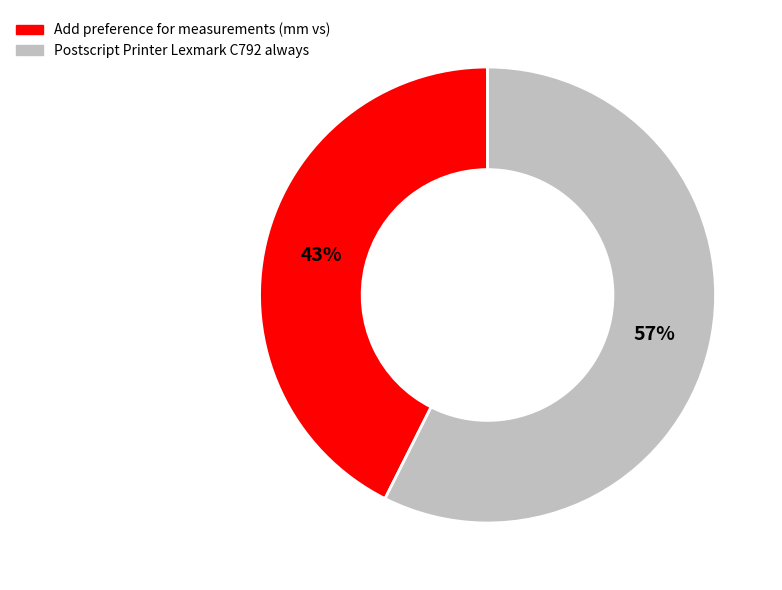

Which category accounts for the majority?

Postscript Printer Lexmark C792 always